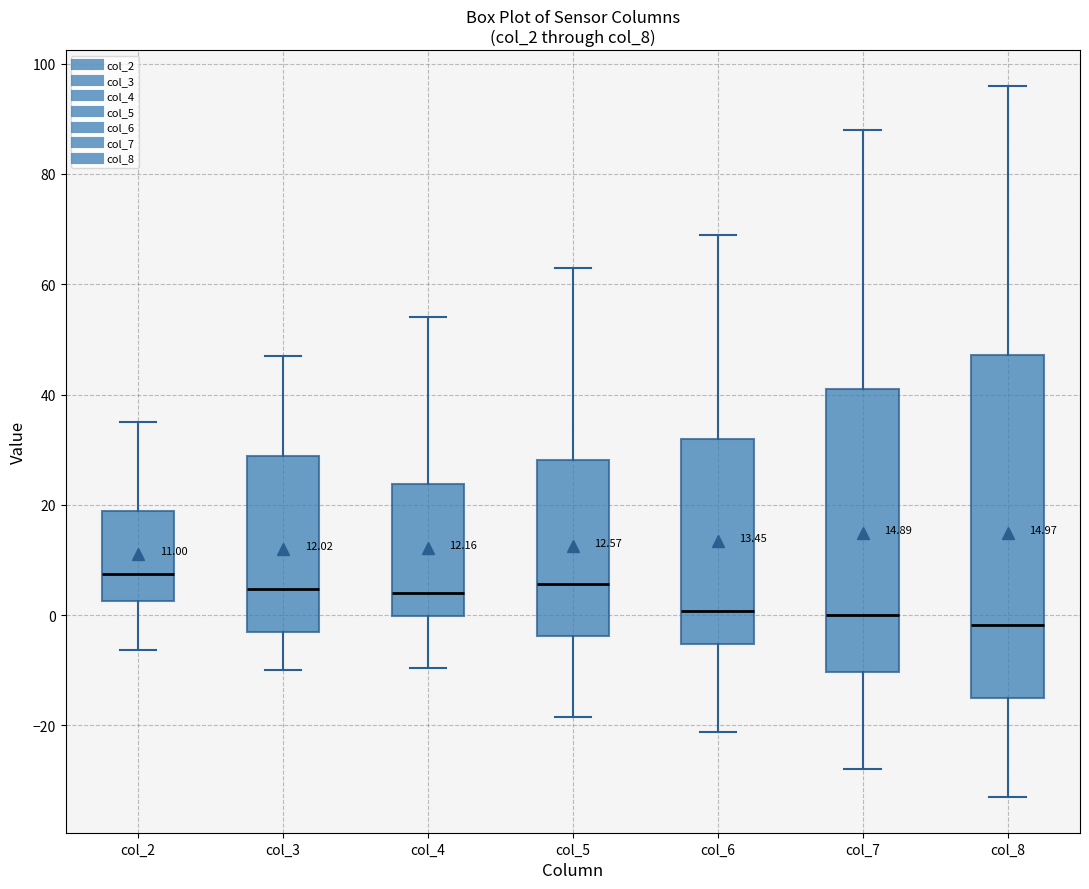

Which box is the tallest, from its lower edge to its upper edge?

col_8